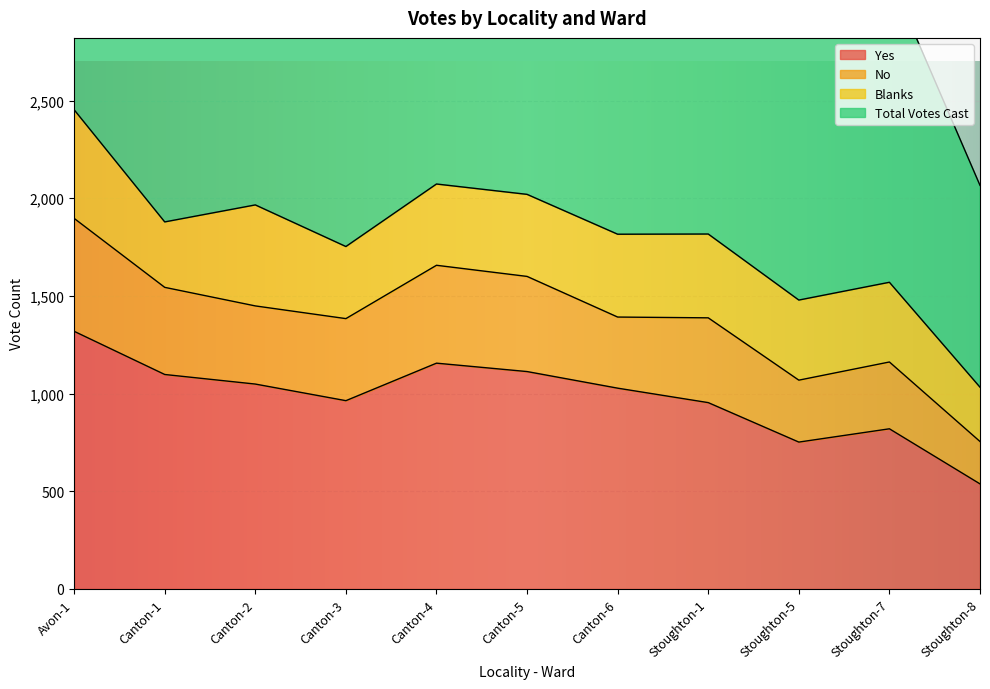

What is the minimum value for Yes?

538